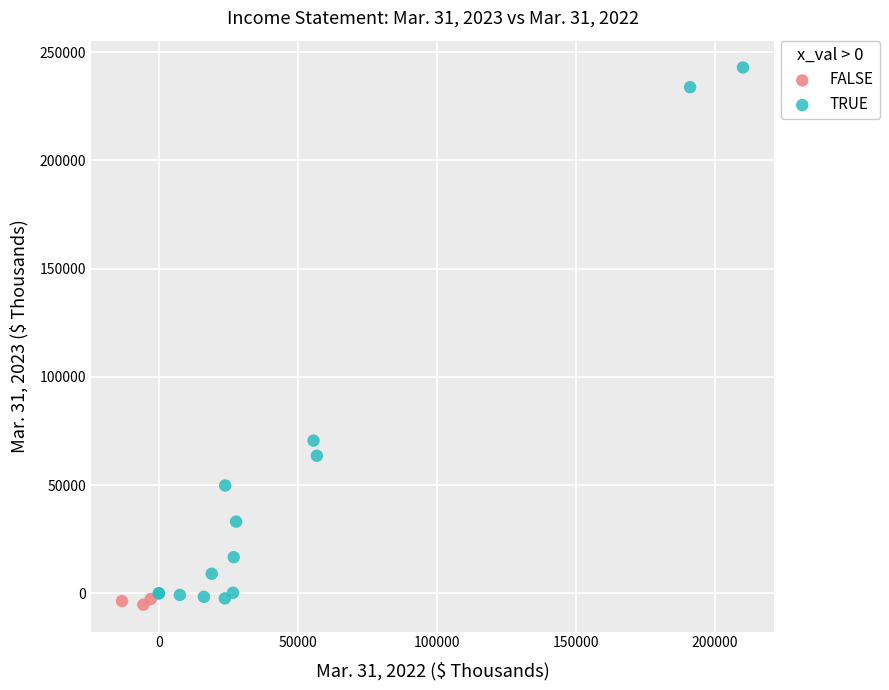

Which series reaches the maximum Y coordinate?

TRUE